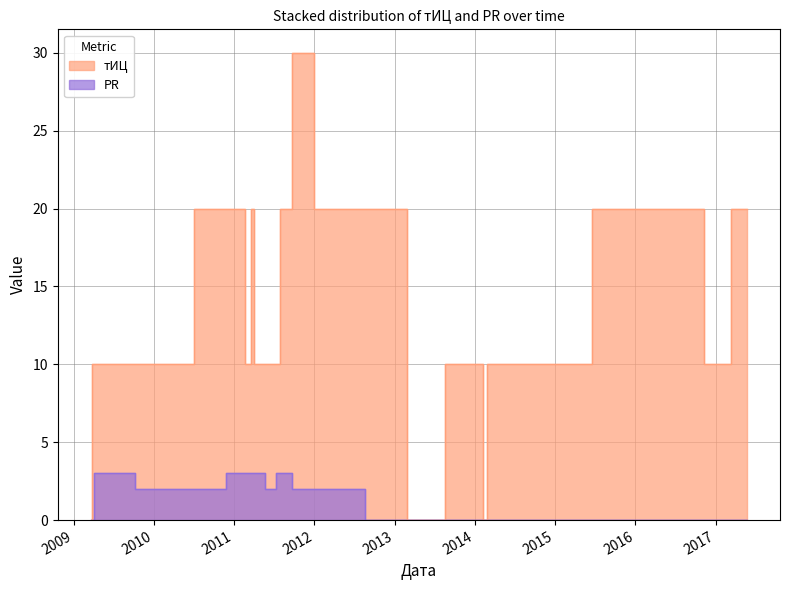

Reading left to right, what are all the values shown in this chart?

тИЦ: 0	10	10	10	20	20	10	20	10	10	10	20	30	20	20	0	10	0	10	20	10	20
PR: 0	0	3	2	2	3	3	3	3	2	3	3	2	2	0	0	0	0	0	0	0	0